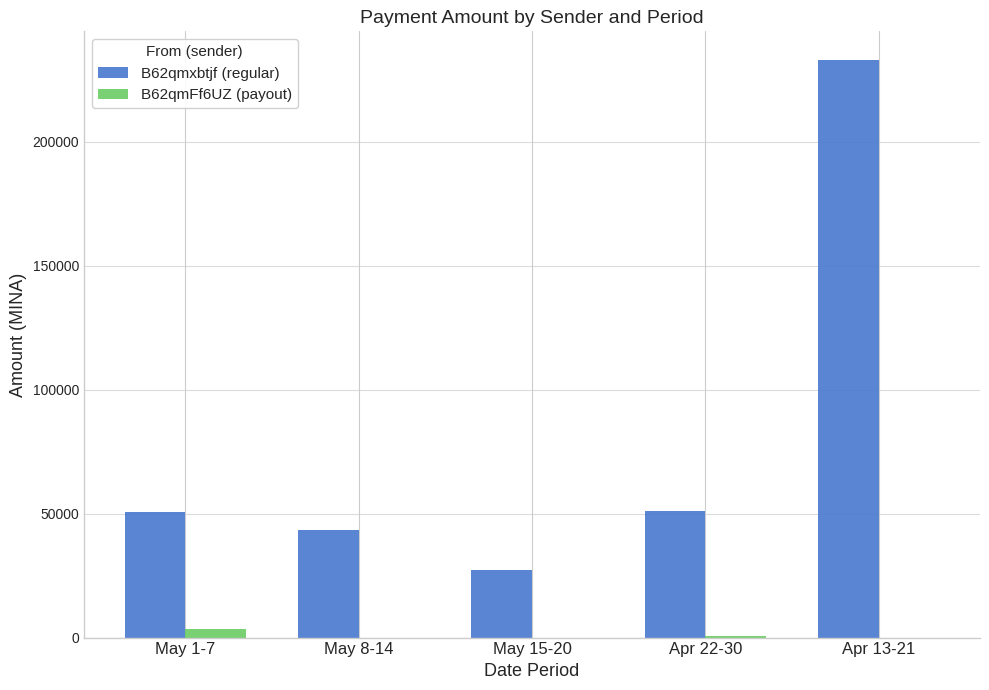

What is the sum of all B62qmxbtjf (regular) values?

405235.0